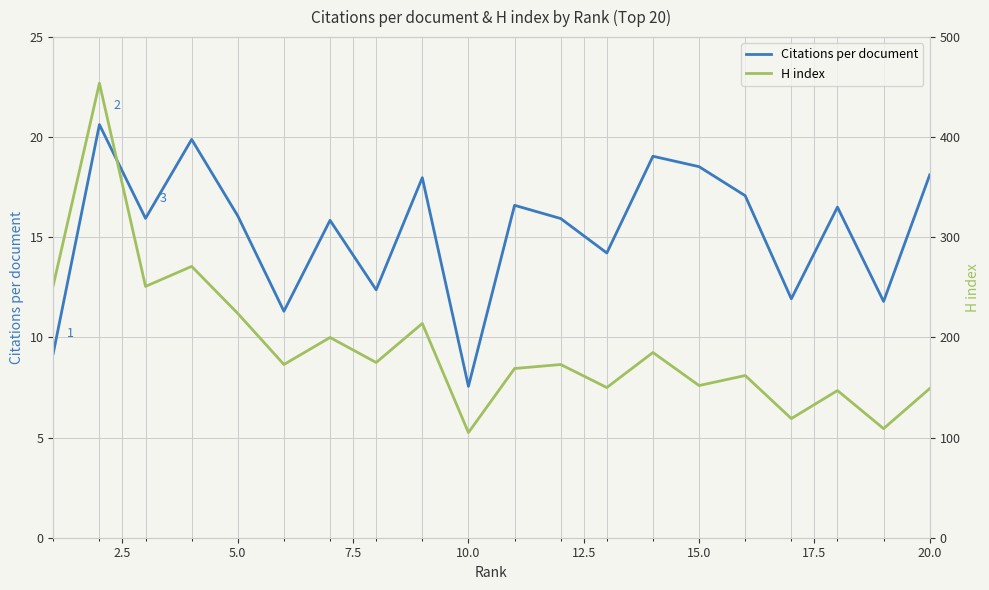

Is it true that Citations per document equals 24.7 at 5.0?

False